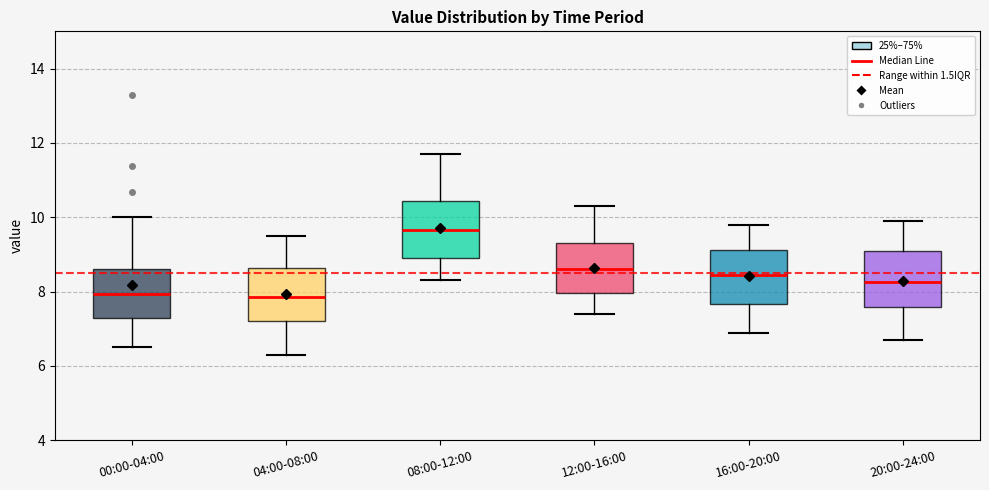

Where does the median line of the box for 12:00-16:00 sit on the y-axis? The values are not printed on the chart, so give them approximately, as read against the axis.

8.6